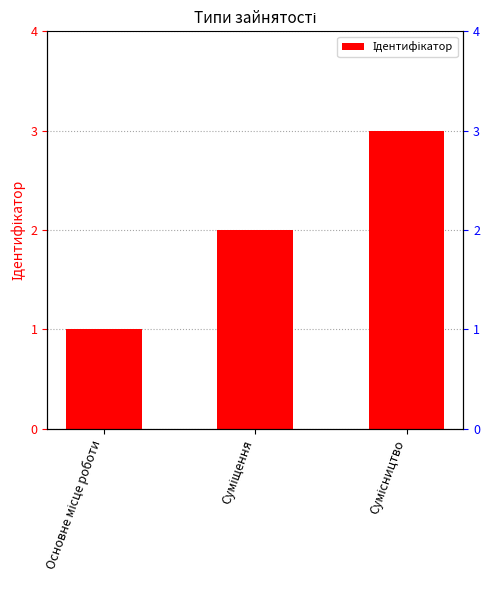

How many data points are less than 2?

1